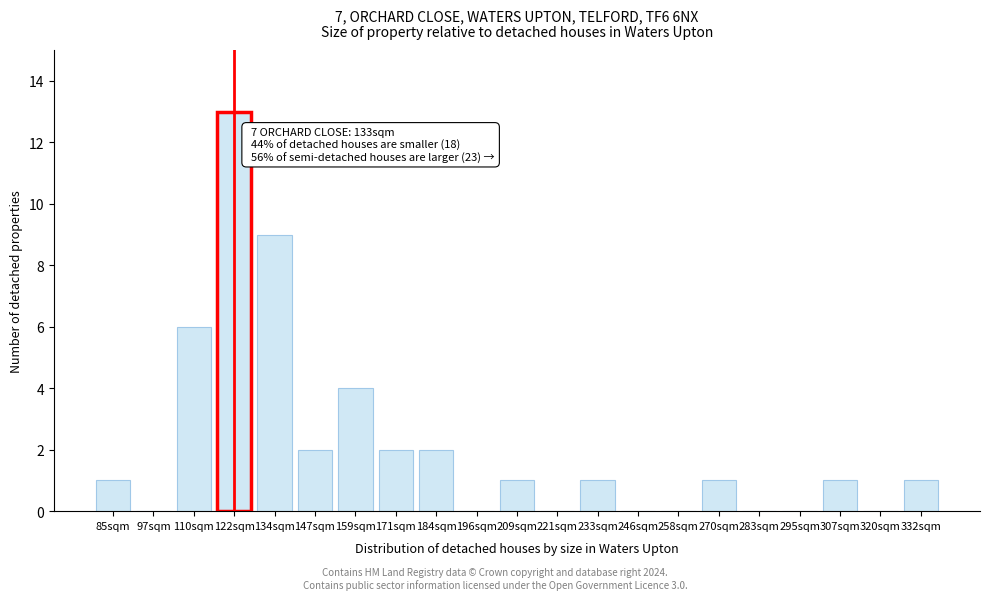

Reading right to left, extract all data points from this chart.

332sqm=1	320sqm=0	307sqm=1	295sqm=0	283sqm=0	270sqm=1	258sqm=0	246sqm=0	233sqm=1	221sqm=0	209sqm=1	196sqm=0	184sqm=2	171sqm=2	159sqm=4	147sqm=2	134sqm=9	122sqm=13	110sqm=6	97sqm=0	85sqm=1